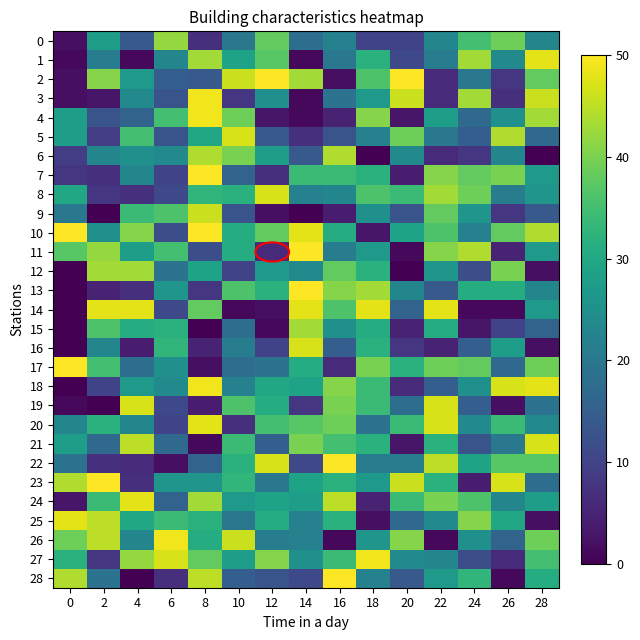

Rank the series at 6 from lowest to highest value.

22, 28, 7, 20, 8, 14, 19, 10, 3, 5, 2, 24, 21, 12, 1, 6, 18, 17, 13, 23, 15, 16, 25, 4, 11, 9, 0, 27, 26